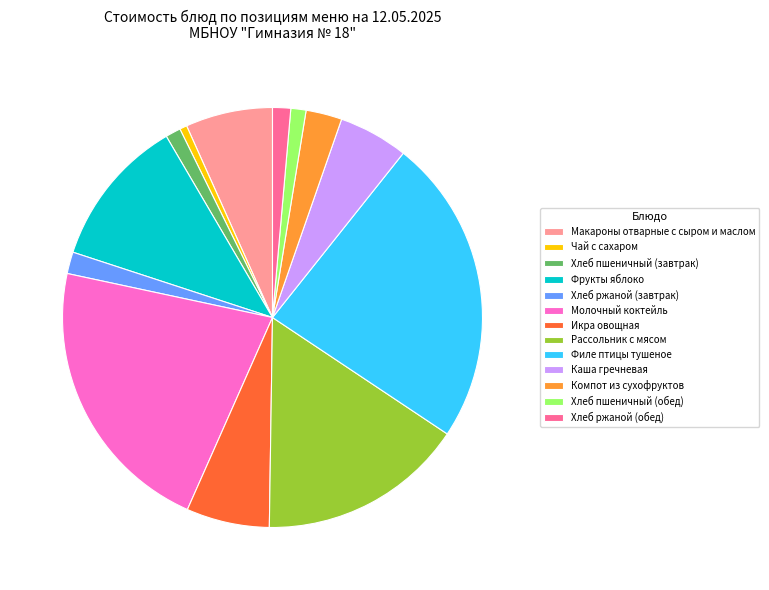

Between Компот из сухофруктов and Молочный коктейль, which is larger?

Молочный коктейль